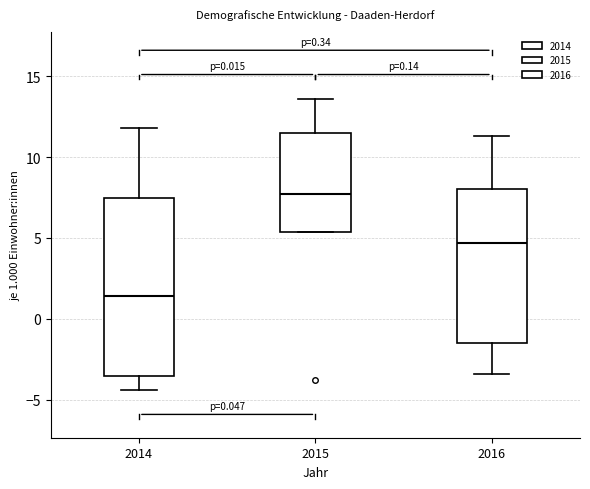

Which box's median line is the highest?

2015